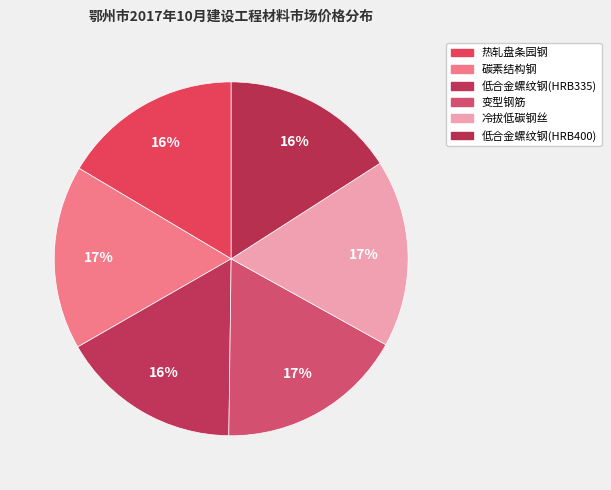

How many segments does this pie chart have?

6